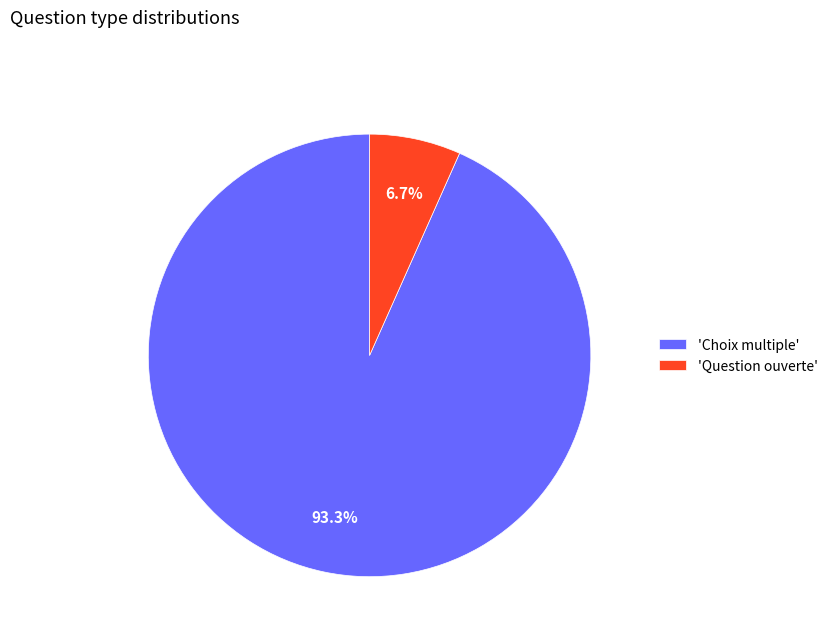

Between 'Choix multiple' and 'Question ouverte', which is larger?

'Choix multiple'